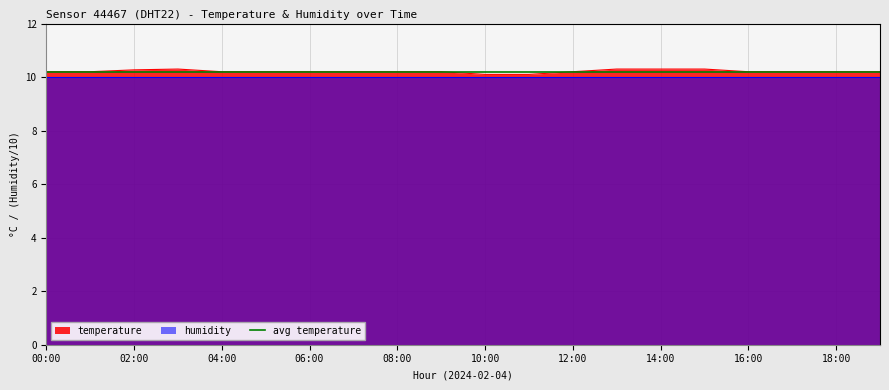

What is the sum of the values at 09:00 and 18:00?

20.4